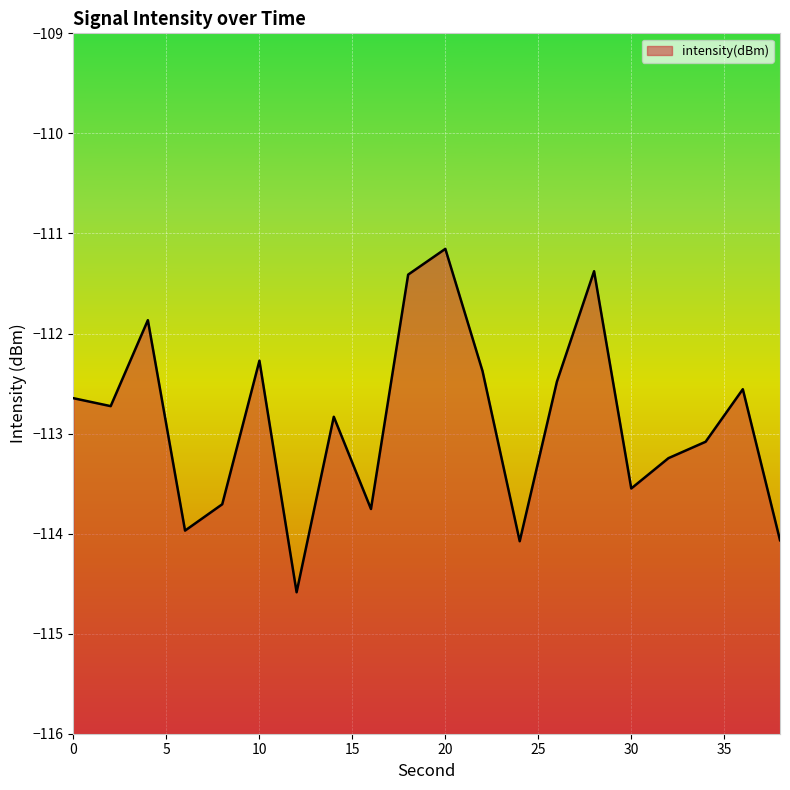

Where is the first local maximum?

4